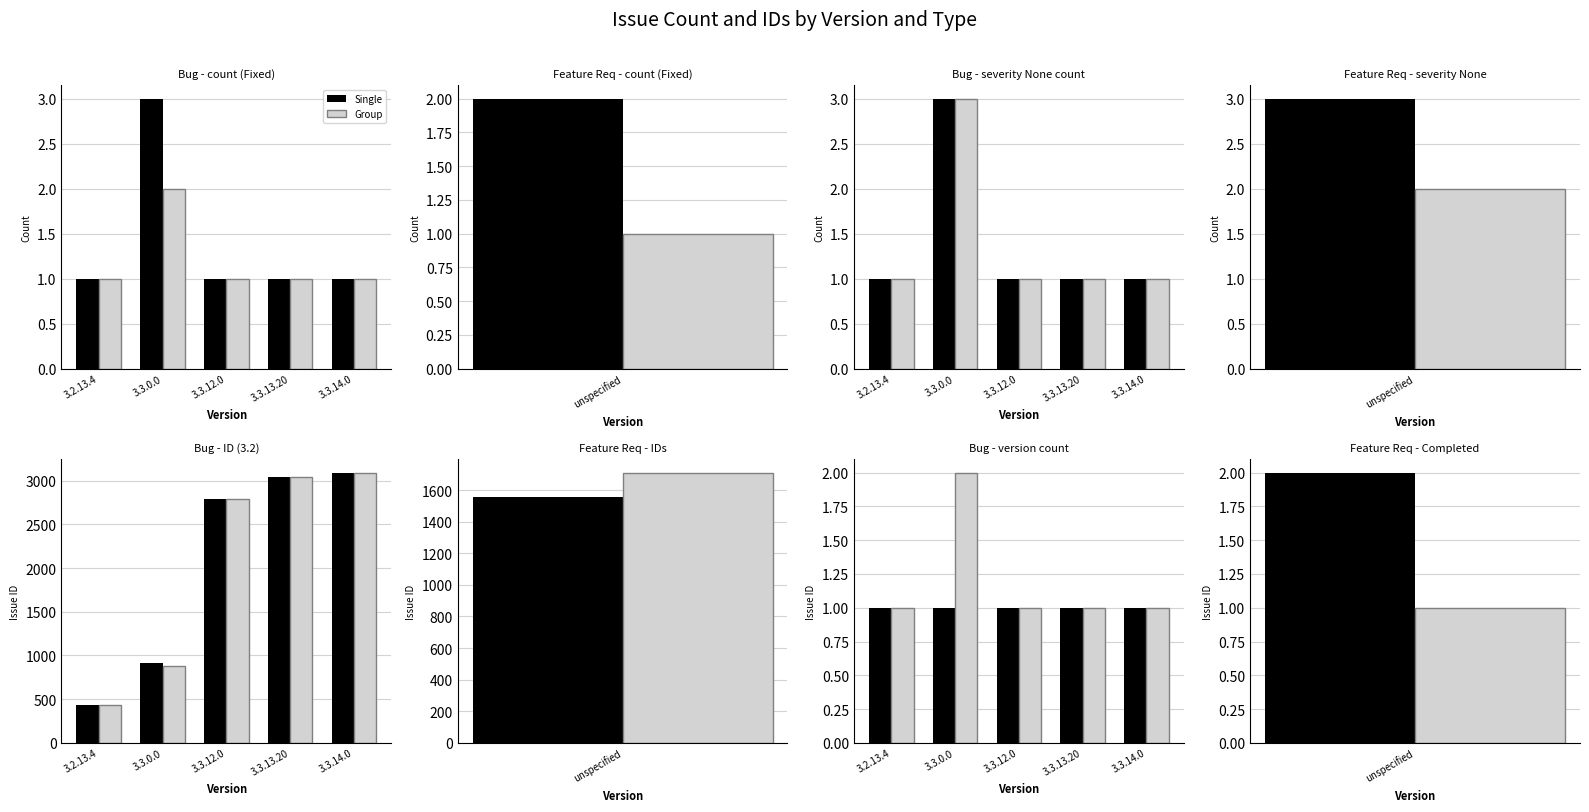

What is the spread (max minus min) of values at 3.3.0.0?

1